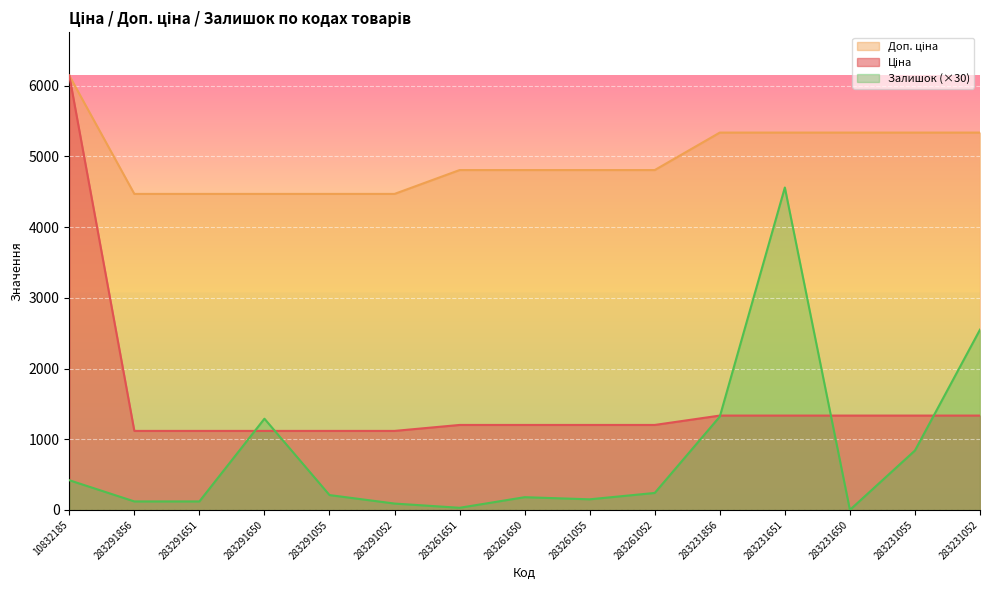

At which category does the chart reach its peak across all series?

10832185